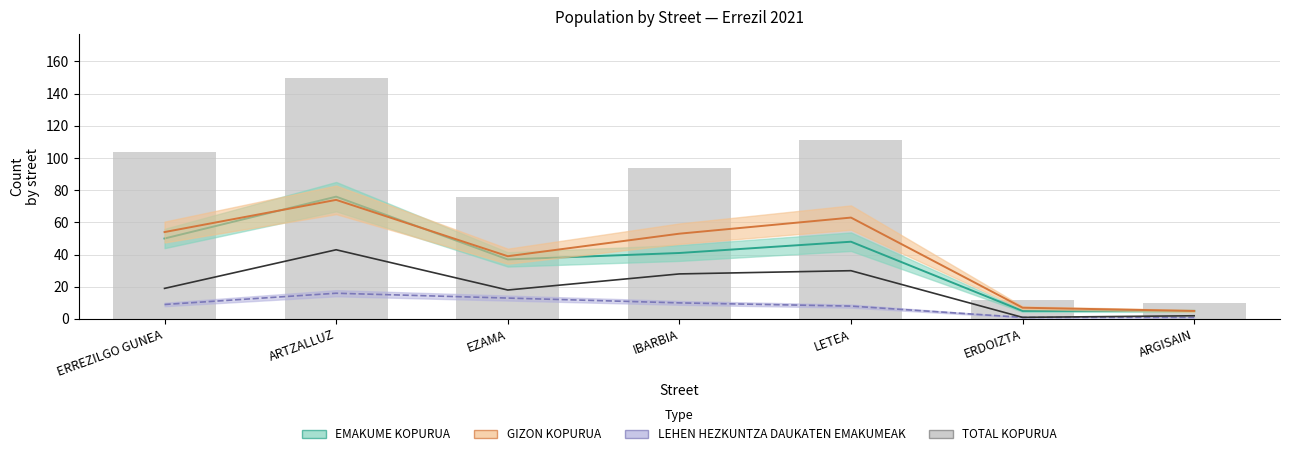

How many groups of bars are there?

7